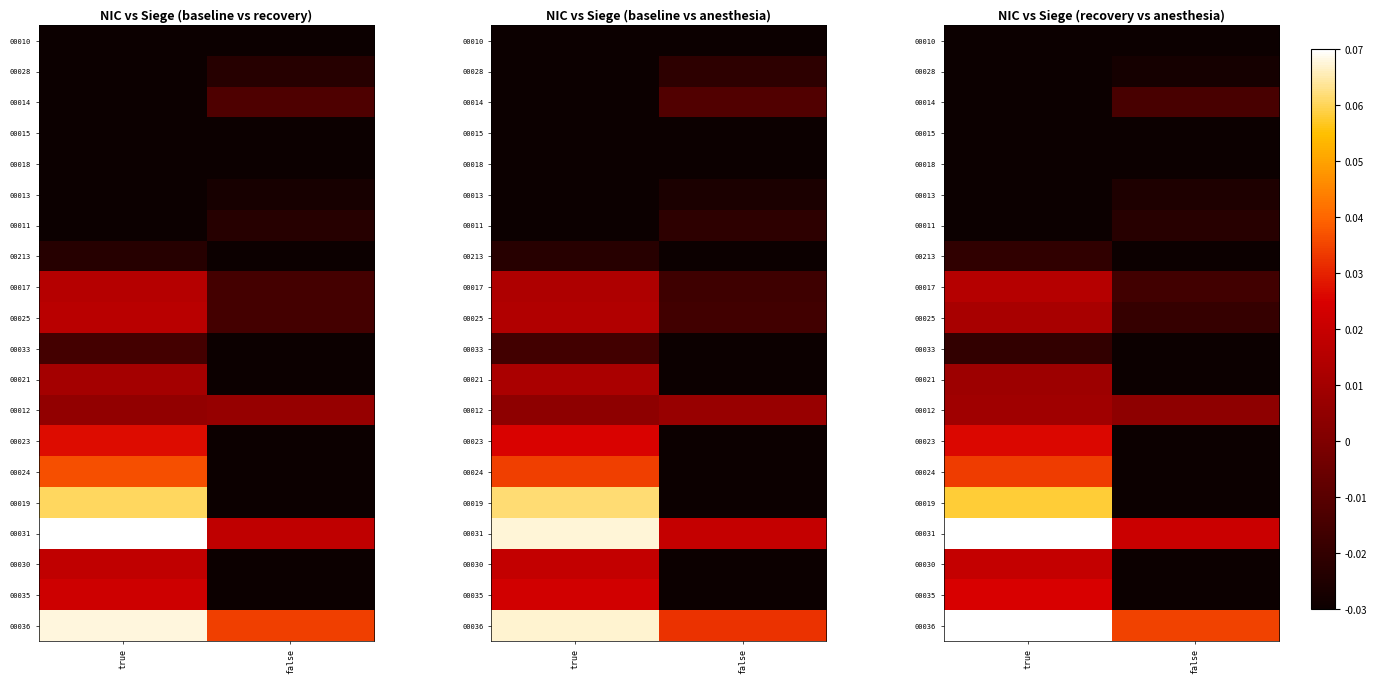

At which category is the sum across all series the highest?

true